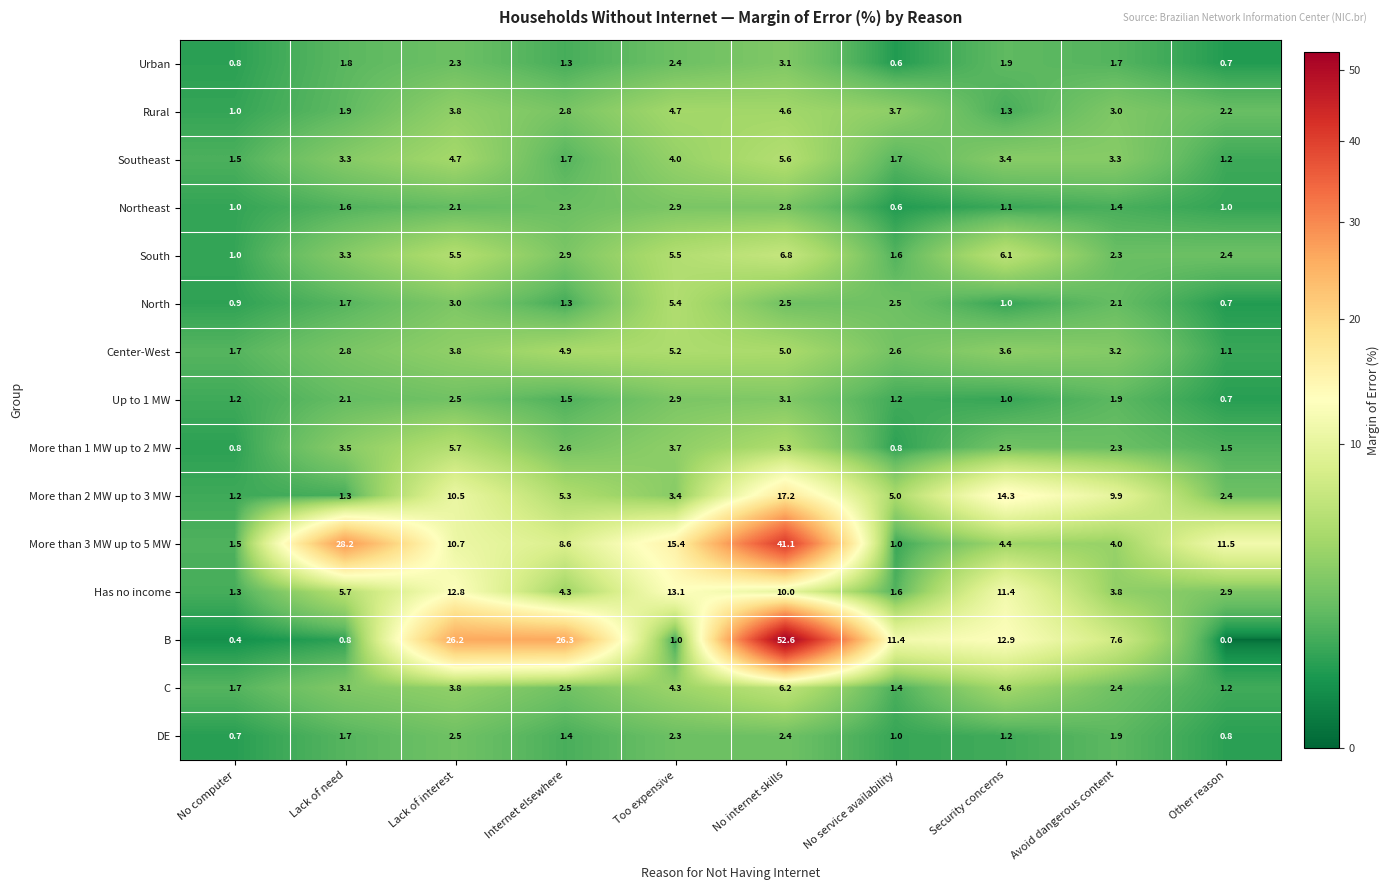

What is the maximum value shown in the chart?

52.6